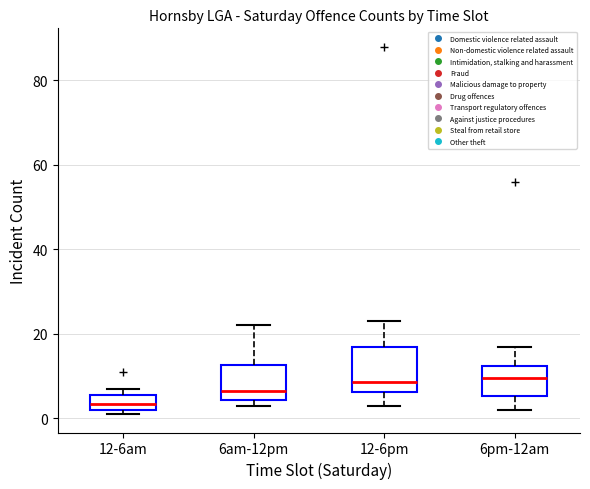

Comparing the boxes themselves (not the whiskers), which one is the tallest?

12-6pm